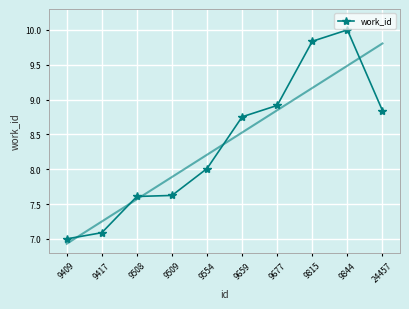

Which has a higher value, 9409 or 9508?

9508